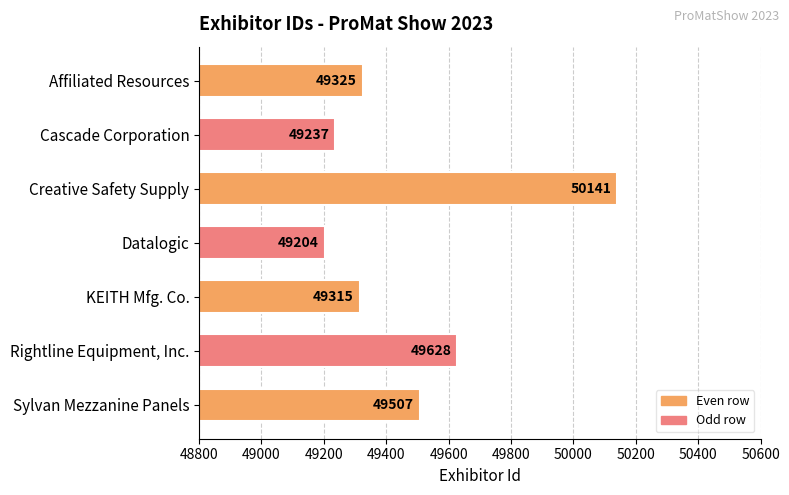

What is the average value?

49480